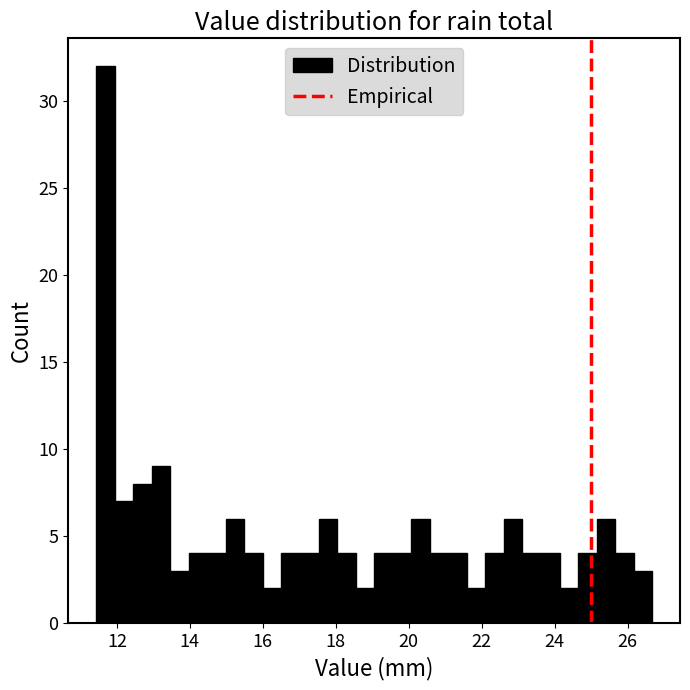

Around what value on the x-axis is the tallest bar? Give the approximate position of its centre, as read against the axis.

11.6